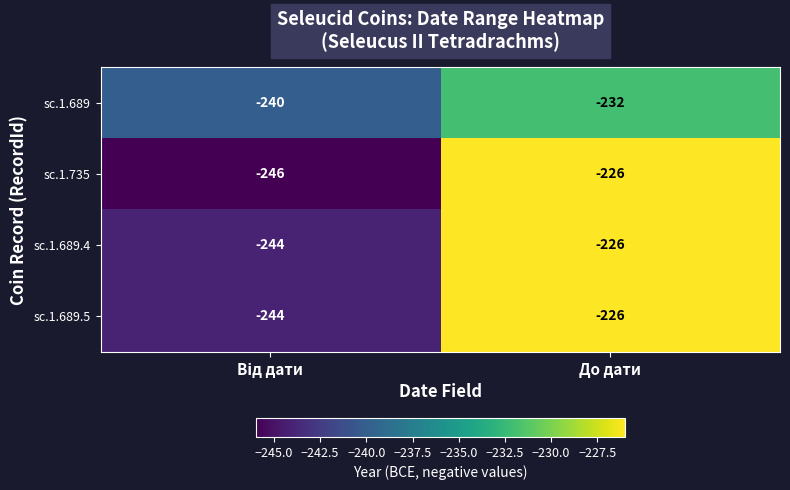

What is the sum of all sc.1.689.5 values?

-470